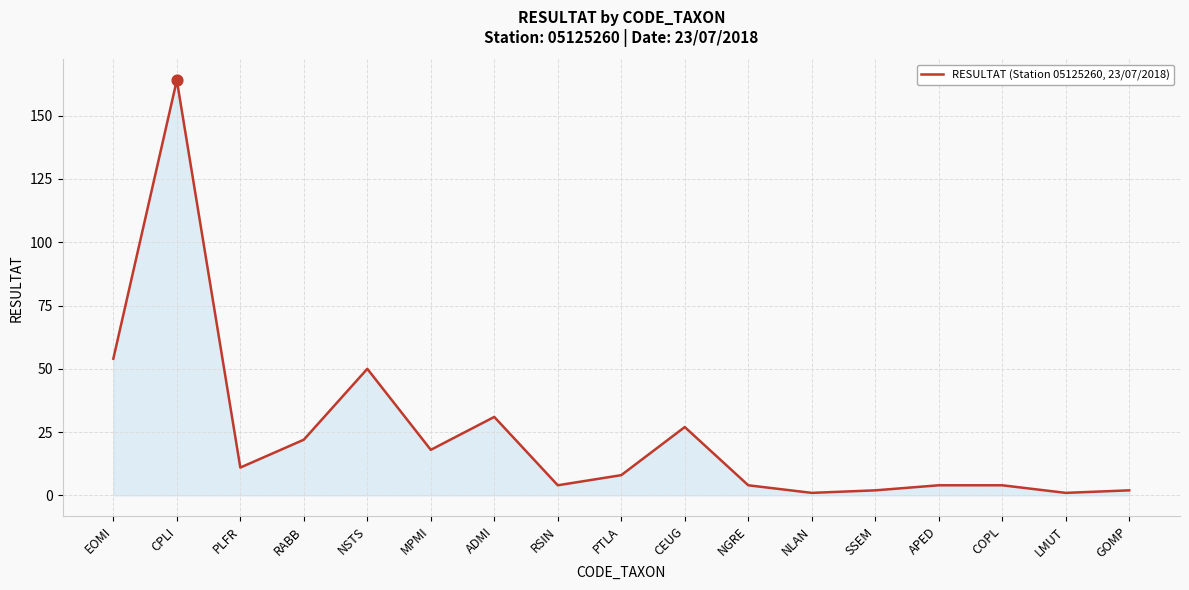

Between PLFR and NSTS, which is larger?

NSTS